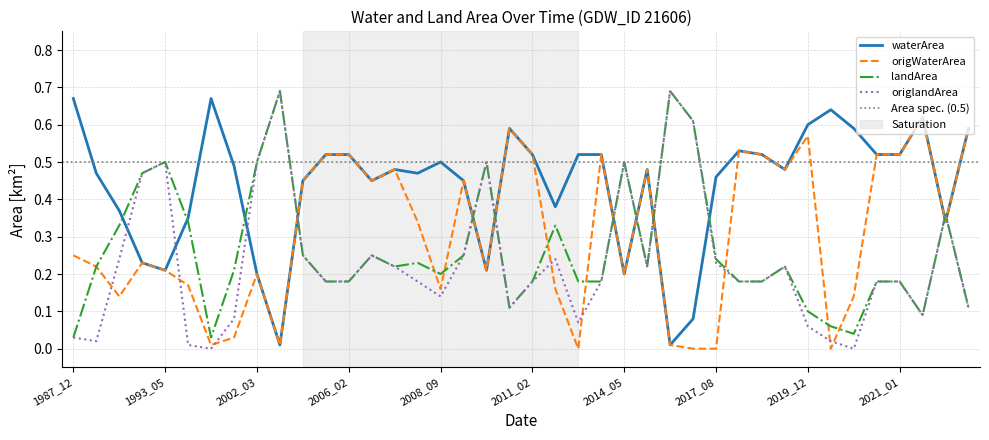

Reading left to right, list all the values displayed in this chart.

waterArea: 1987_12=0.7	1990_05=0.5	1992_01=0.4	1992_11=0.2	1993_05=0.2	1993_10=0.3	1996_02=0.7	2000_09=0.5	2002_03=0.2	2003_05=0.0	2004_10=0.5	2005_10=0.5	2006_02=0.5	2006_10=0.5	2006_12=0.5	2008_06=0.5	2008_09=0.5	2009_12=0.5	2010_06=0.2	2011_01=0.6	2011_02=0.5	2012_12=0.4	2013_03=0.5	2013_10=0.5	2014_05=0.2	2014_11=0.5	2016_06=0.0	2017_07=0.1	2017_08=0.5	2017_11=0.5	2018_01=0.5	2018_11=0.5	2019_12=0.6	2020_06=0.6	2020_07=0.6	2020_10=0.5	2021_01=0.5	2021_02=0.6	2021_11=0.3	2021_12=0.6
landArea: 1987_12=0.0	1990_05=0.2	1992_01=0.3	1992_11=0.5	1993_05=0.5	1993_10=0.3	1996_02=0.0	2000_09=0.2	2002_03=0.5	2003_05=0.7	2004_10=0.2	2005_10=0.2	2006_02=0.2	2006_10=0.2	2006_12=0.2	2008_06=0.2	2008_09=0.2	2009_12=0.2	2010_06=0.5	2011_01=0.1	2011_02=0.2	2012_12=0.3	2013_03=0.2	2013_10=0.2	2014_05=0.5	2014_11=0.2	2016_06=0.7	2017_07=0.6	2017_08=0.2	2017_11=0.2	2018_01=0.2	2018_11=0.2	2019_12=0.1	2020_06=0.1	2020_07=0.0	2020_10=0.2	2021_01=0.2	2021_02=0.1	2021_11=0.4	2021_12=0.1
origWaterArea: 1987_12=0.2	1990_05=0.2	1992_01=0.1	1992_11=0.2	1993_05=0.2	1993_10=0.2	1996_02=0.0	2000_09=0.0	2002_03=0.2	2003_05=0.0	2004_10=0.5	2005_10=0.5	2006_02=0.5	2006_10=0.5	2006_12=0.5	2008_06=0.3	2008_09=0.2	2009_12=0.5	2010_06=0.2	2011_01=0.6	2011_02=0.5	2012_12=0.2	2013_03=0.0	2013_10=0.5	2014_05=0.2	2014_11=0.5	2016_06=0.0	2017_07=0.0	2017_08=0.0	2017_11=0.5	2018_01=0.5	2018_11=0.5	2019_12=0.6	2020_06=0.0	2020_07=0.1	2020_10=0.5	2021_01=0.5	2021_02=0.6	2021_11=0.3	2021_12=0.6
origlandArea: 1987_12=0.0	1990_05=0.0	1992_01=0.2	1992_11=0.5	1993_05=0.5	1993_10=0.0	1996_02=0.0	2000_09=0.1	2002_03=0.5	2003_05=0.7	2004_10=0.2	2005_10=0.2	2006_02=0.2	2006_10=0.2	2006_12=0.2	2008_06=0.2	2008_09=0.1	2009_12=0.2	2010_06=0.5	2011_01=0.1	2011_02=0.2	2012_12=0.2	2013_03=0.1	2013_10=0.2	2014_05=0.5	2014_11=0.2	2016_06=0.7	2017_07=0.6	2017_08=0.2	2017_11=0.2	2018_01=0.2	2018_11=0.2	2019_12=0.1	2020_06=0.0	2020_07=0.0	2020_10=0.2	2021_01=0.2	2021_02=0.1	2021_11=0.4	2021_12=0.1